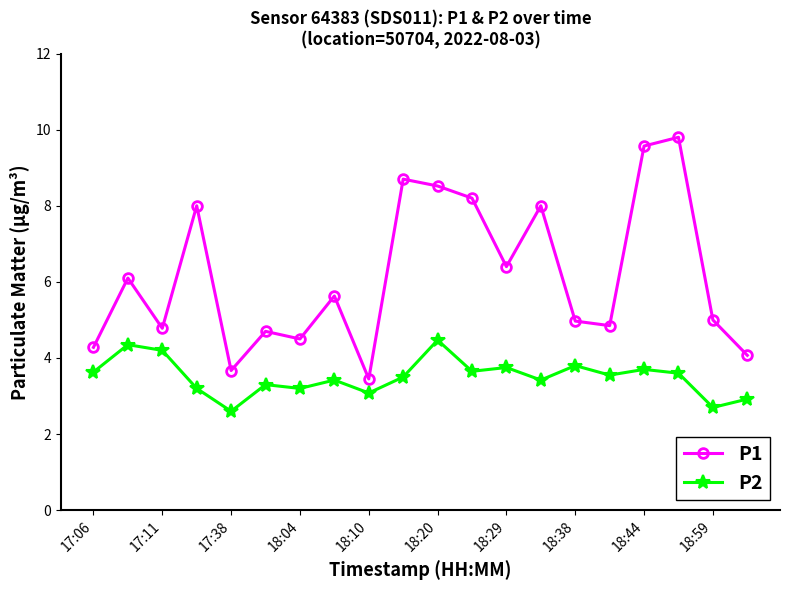

What is the average value of the P2 series?

3.5